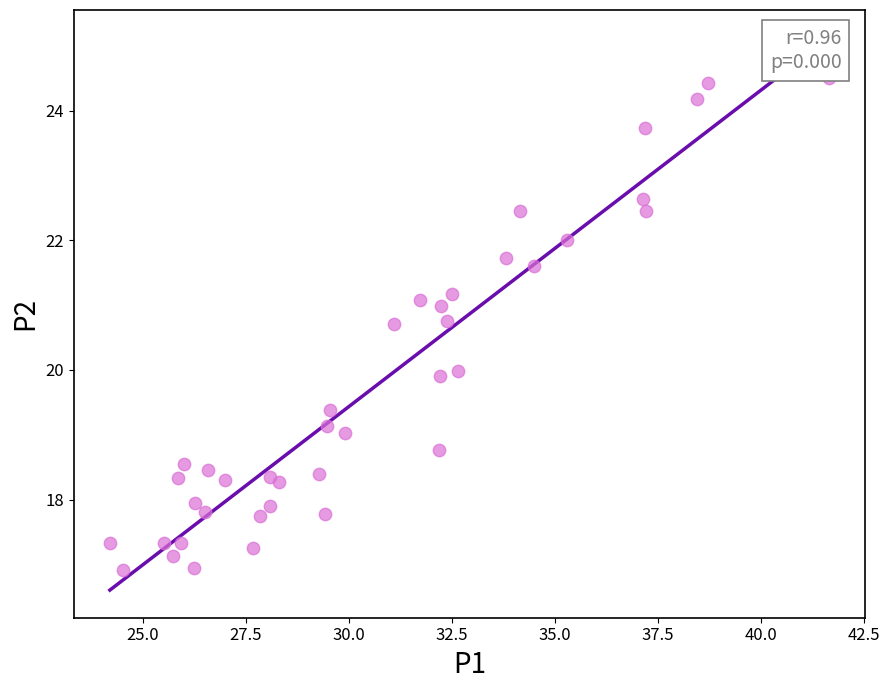

What is the range of Y values (max minus min)?

7.6